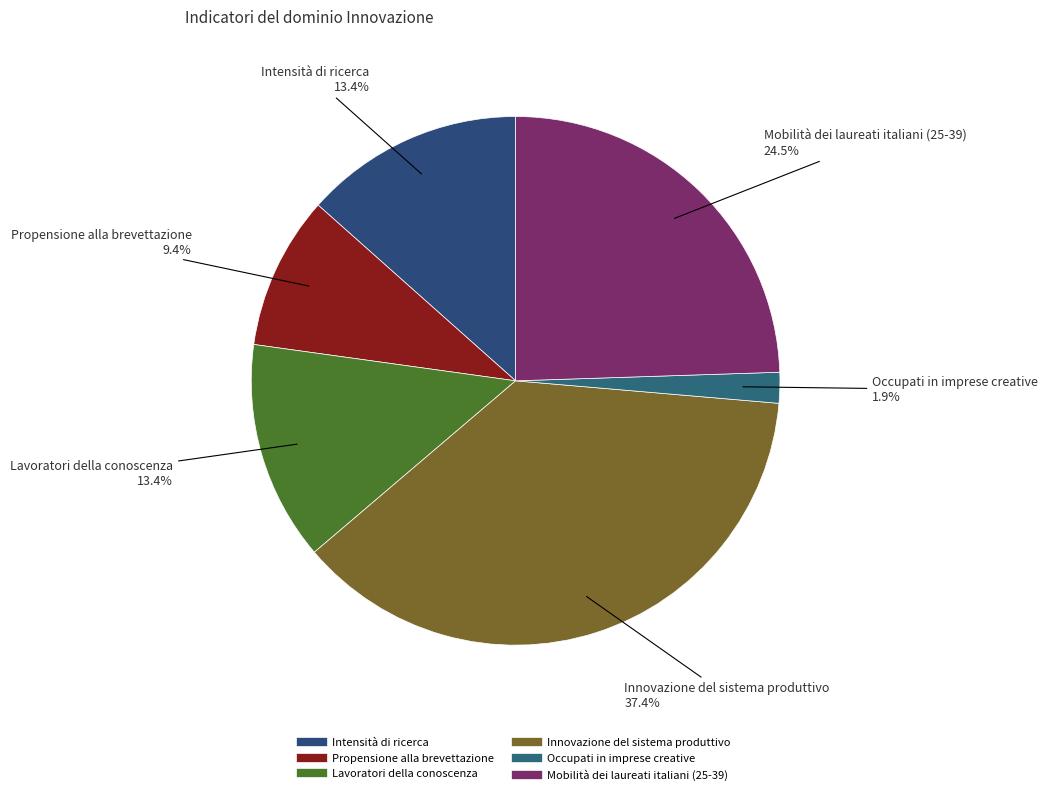

To the nearest percent, what is the combined percentage of Lavoratori della conoscenza and Propensione alla brevettazione?

23%